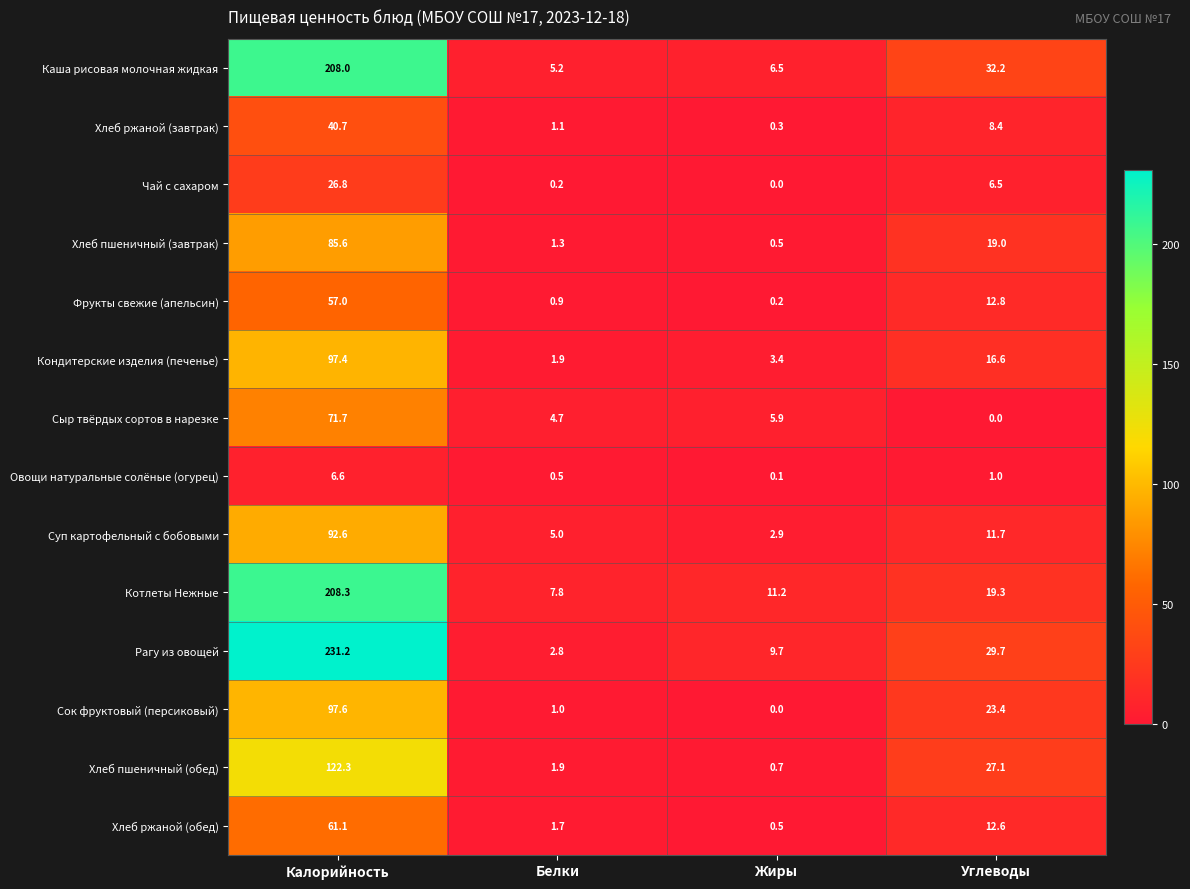

What is the difference between the highest and lowest values at Белки?

7.6